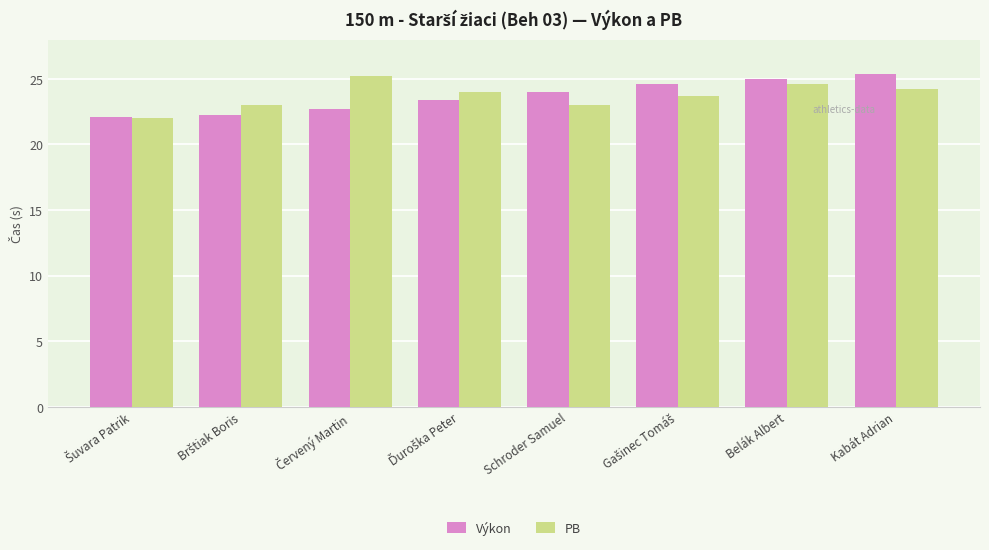

What is the minimum value for PB?

22.0